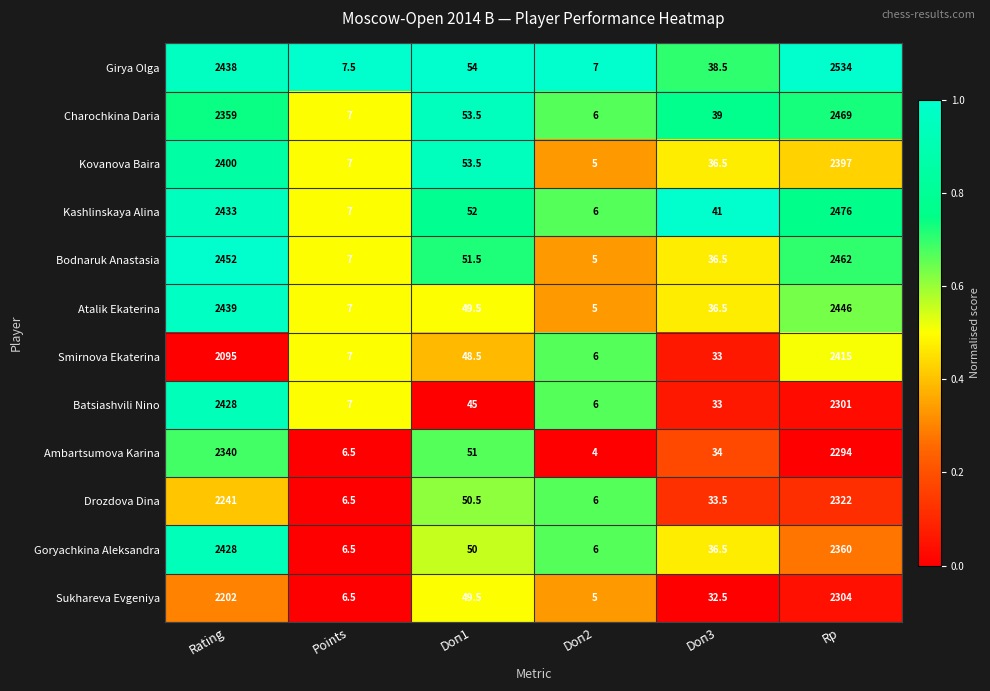

Count the number of categories in the chart.

6